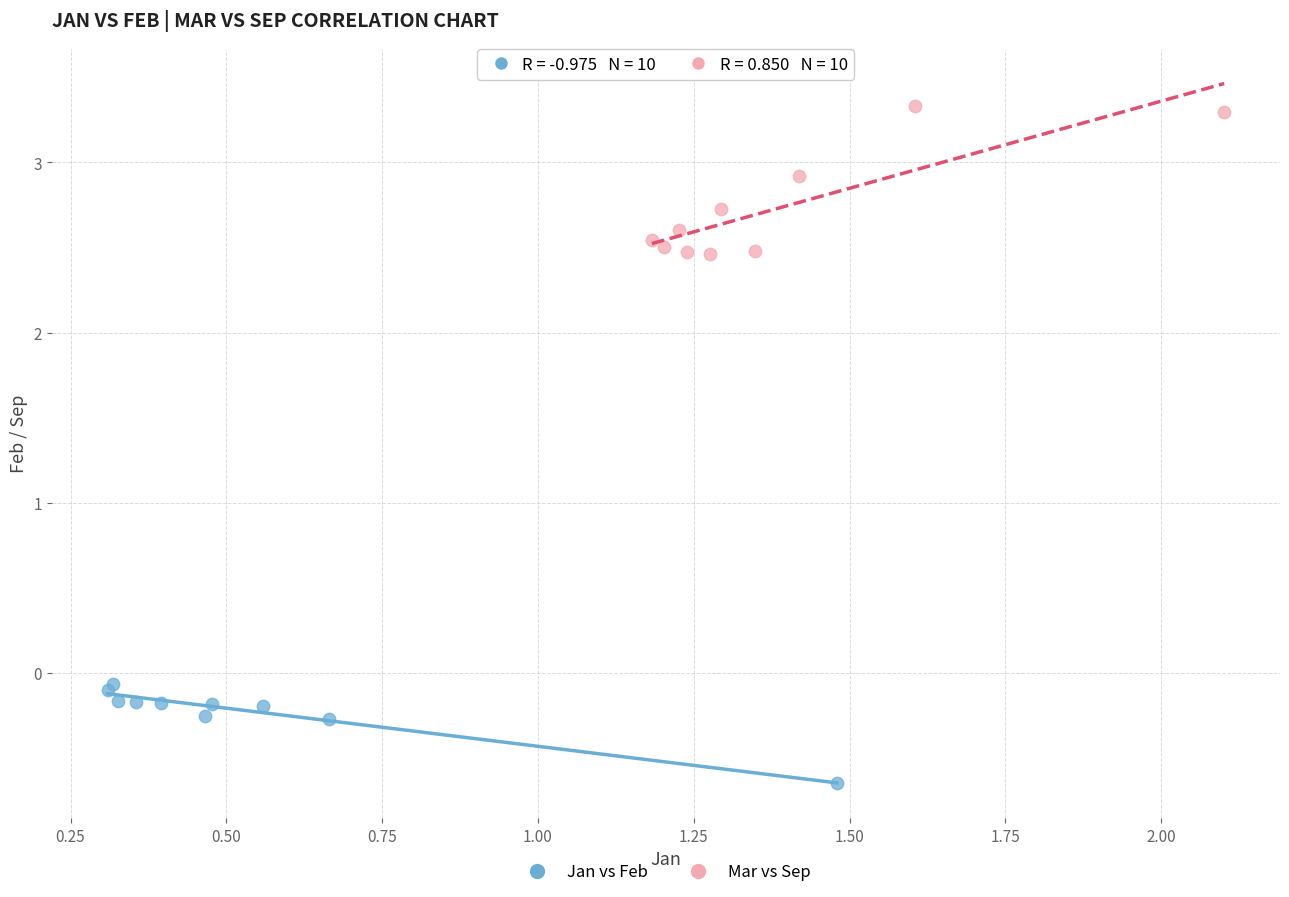

What are all the series names shown in the legend?

Jan vs Feb, Mar vs Sep